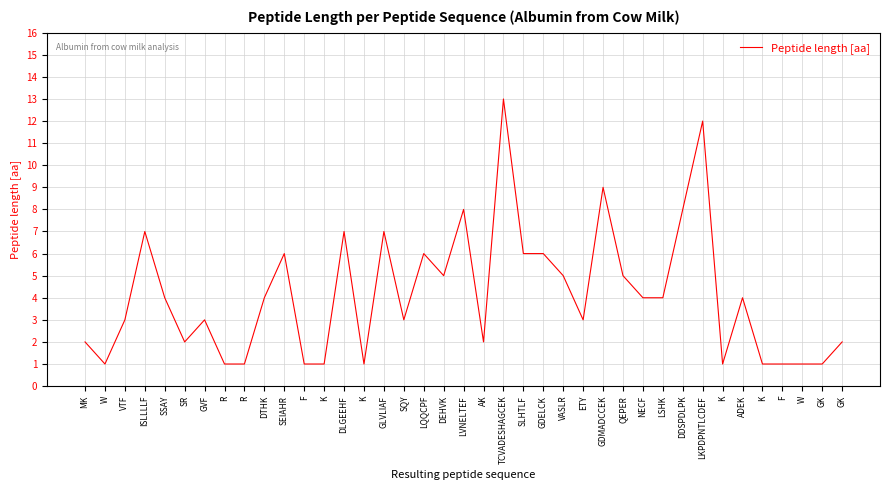

What is the label of the 22nd point from the right?

LQQCPF